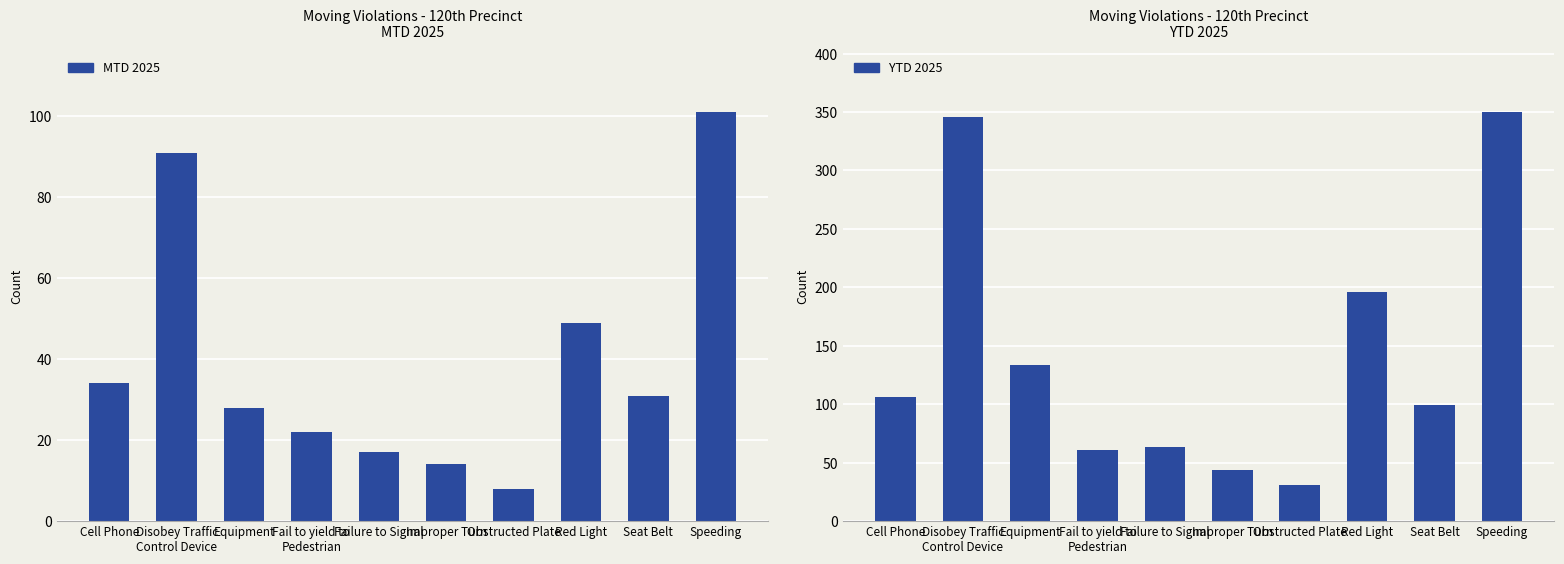

Reading left to right, extract all data points from this chart.

MTD 2025: Cell Phone=34	Disobey Traffic
Control Device=91	Equipment=28	Fail to yield to
Pedestrian=22	Failure to Signal=17	Improper Turn=14	Obstructed Plate=8	Red Light=49	Seat Belt=31	Speeding=101
YTD 2025: Cell Phone=106	Disobey Traffic
Control Device=346	Equipment=134	Fail to yield to
Pedestrian=61	Failure to Signal=63	Improper Turn=44	Obstructed Plate=31	Red Light=196	Seat Belt=99	Speeding=350